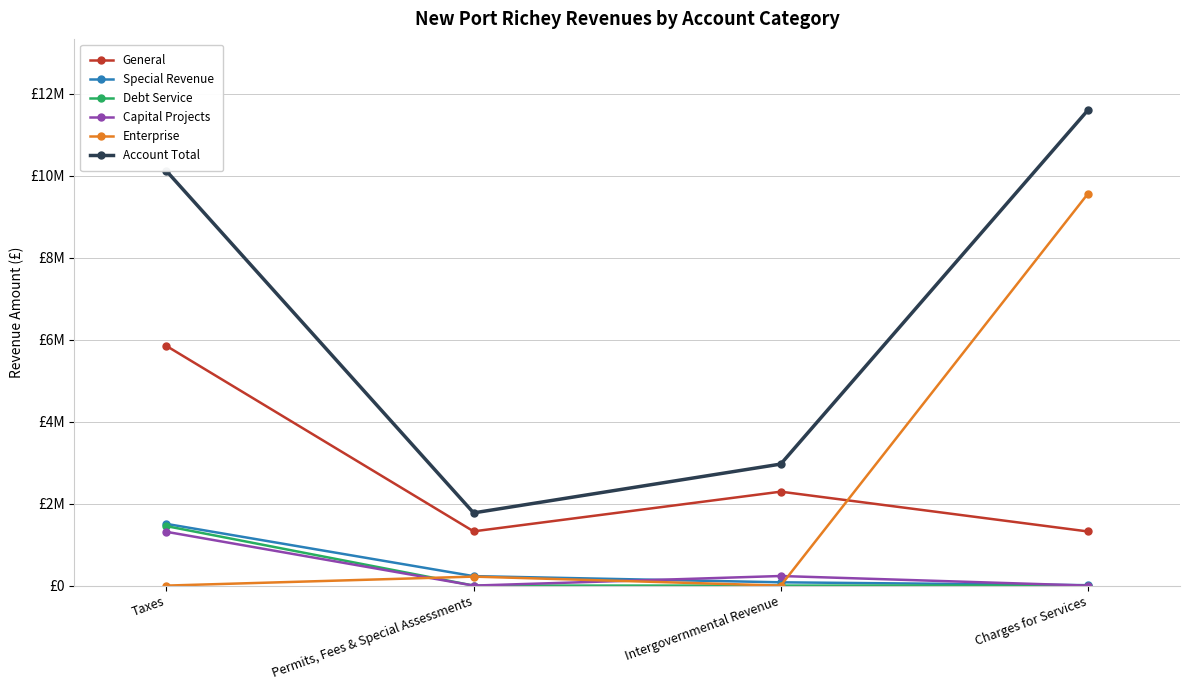

What is the total value across all series at Charges for Services?

22484412